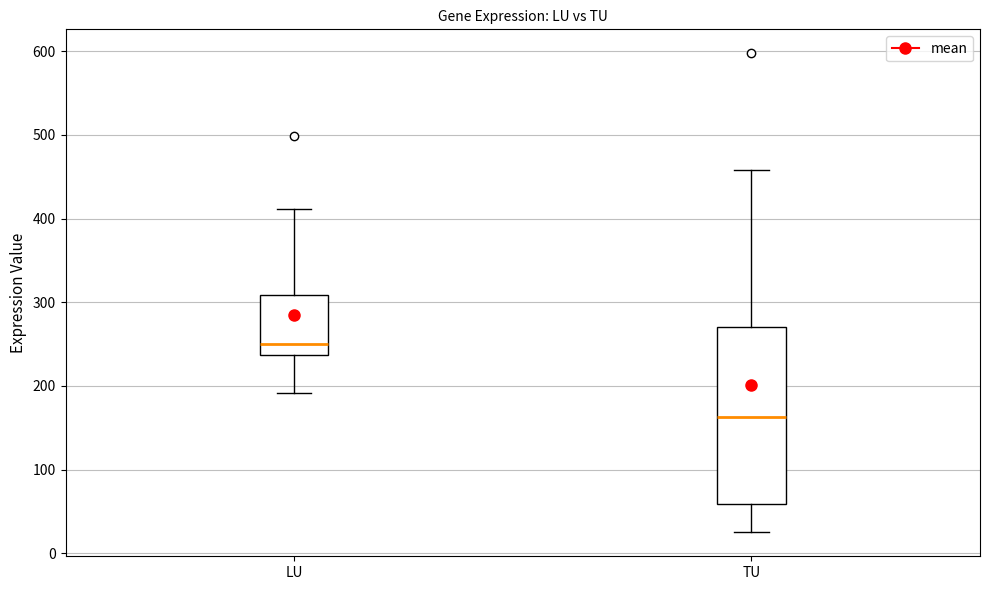

Where does the upper whisker of the box for LU end on the y-axis? The values are not printed on the chart, so give them approximately, as read against the axis.

410